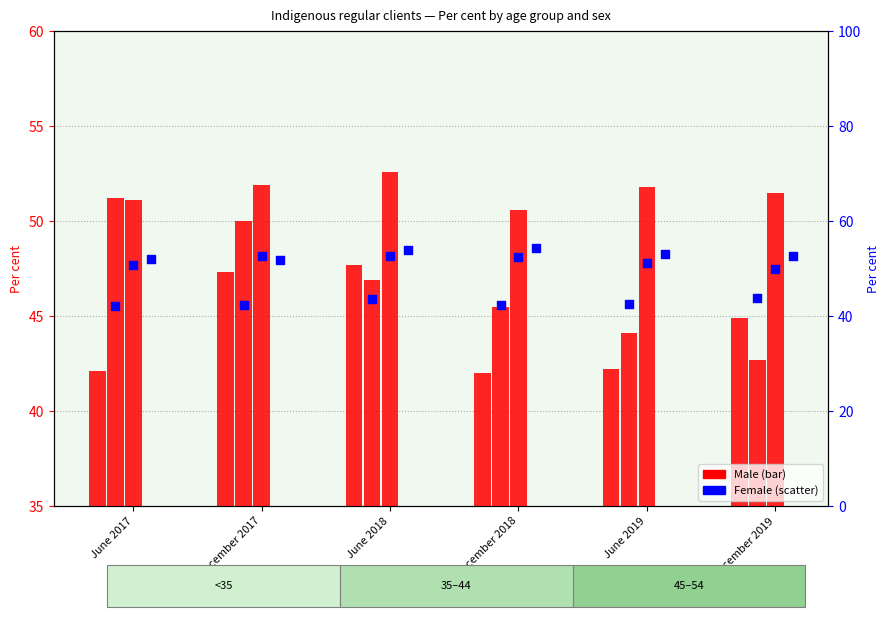

At which category is the sum across all series the highest?

June 2018